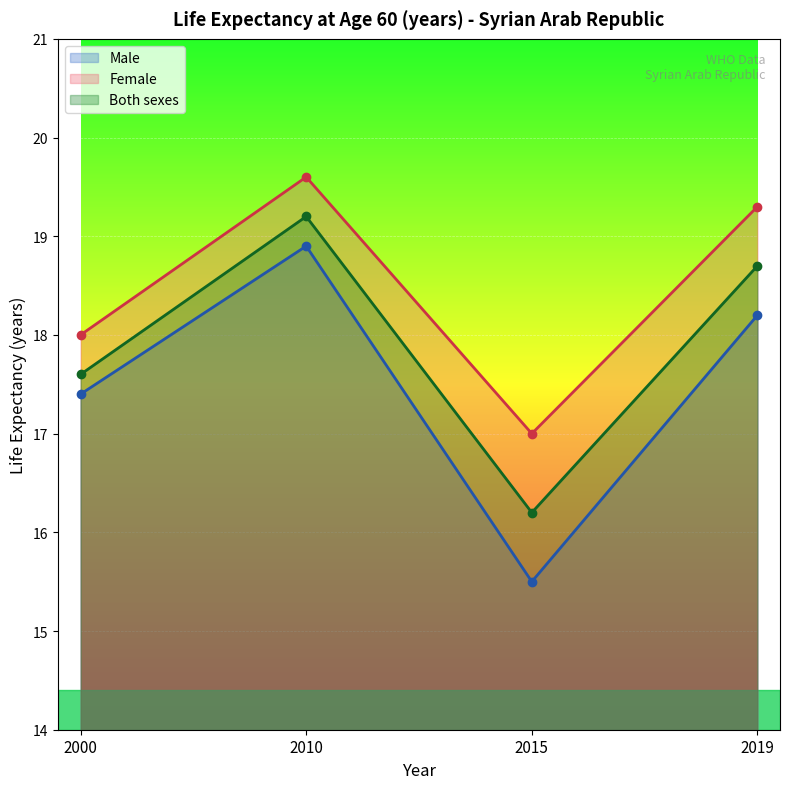

Reading left to right, list all the values displayed in this chart.

Male: 2000=17.4	2010=18.9	2015=15.5	2019=18.2
Female: 2000=18.0	2010=19.6	2015=17.0	2019=19.3
Both sexes: 2000=17.6	2010=19.2	2015=16.2	2019=18.7